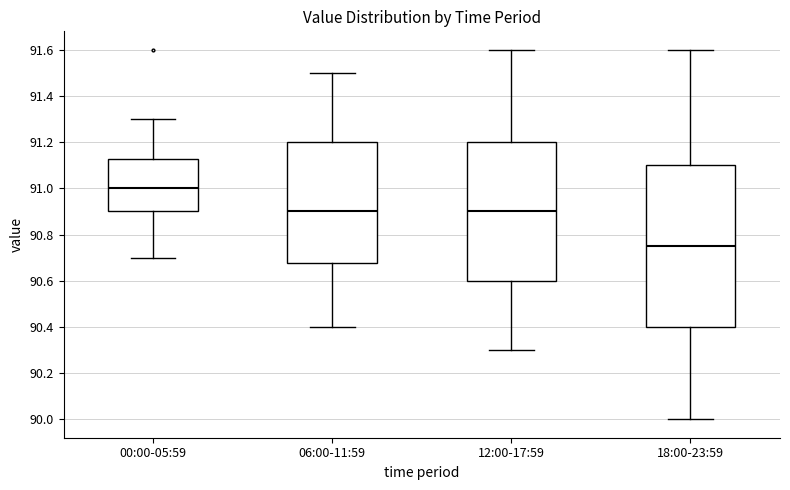

Which box is the tallest, from its lower edge to its upper edge?

18:00-23:59